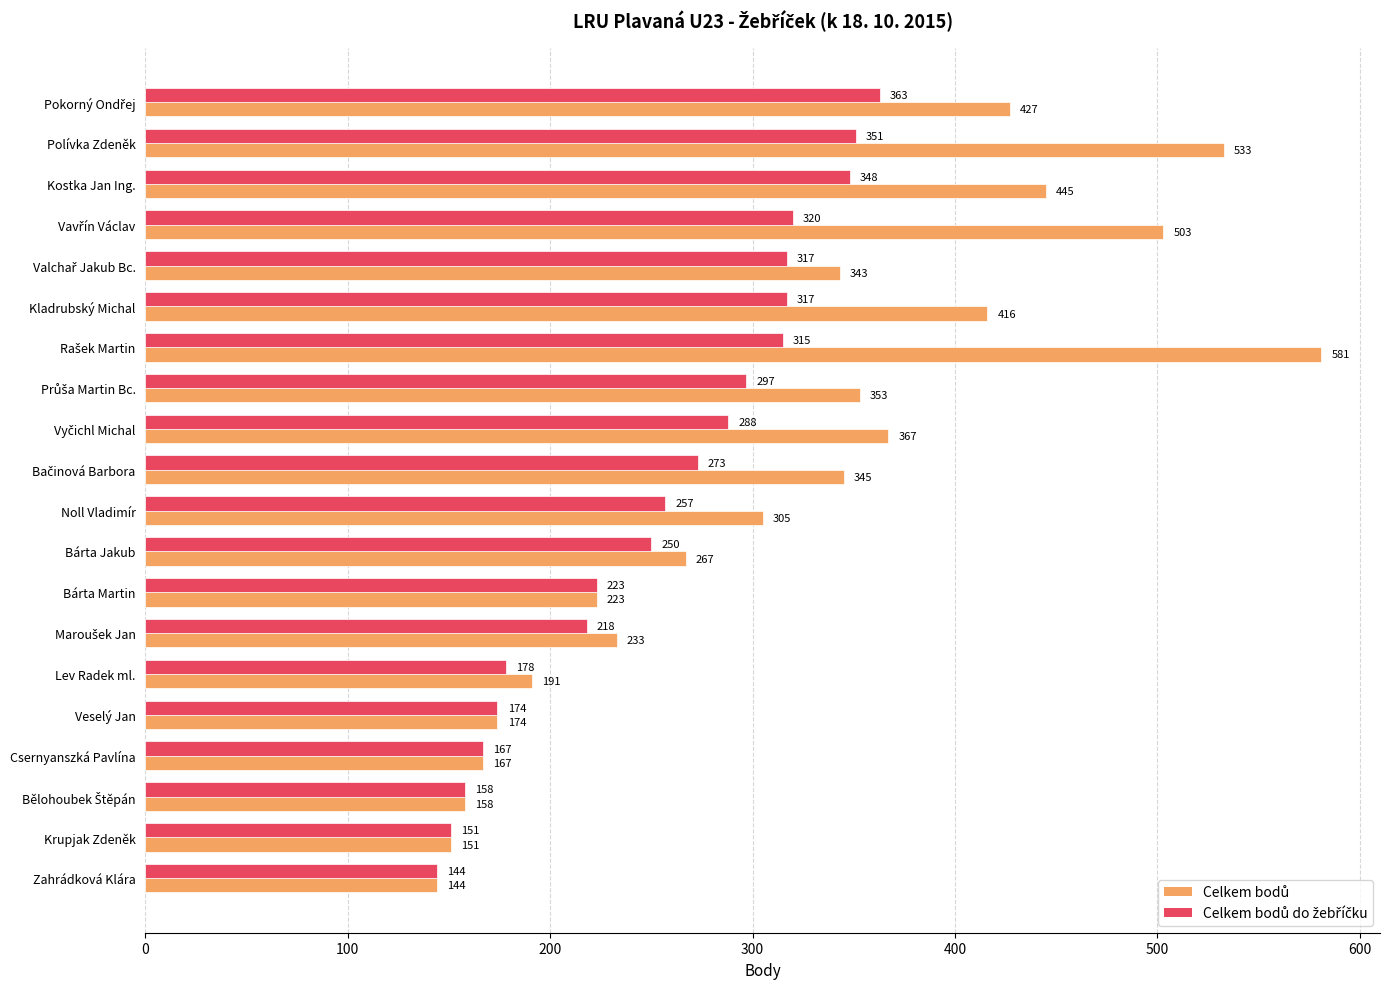

What is the maximum value shown in the chart?

581